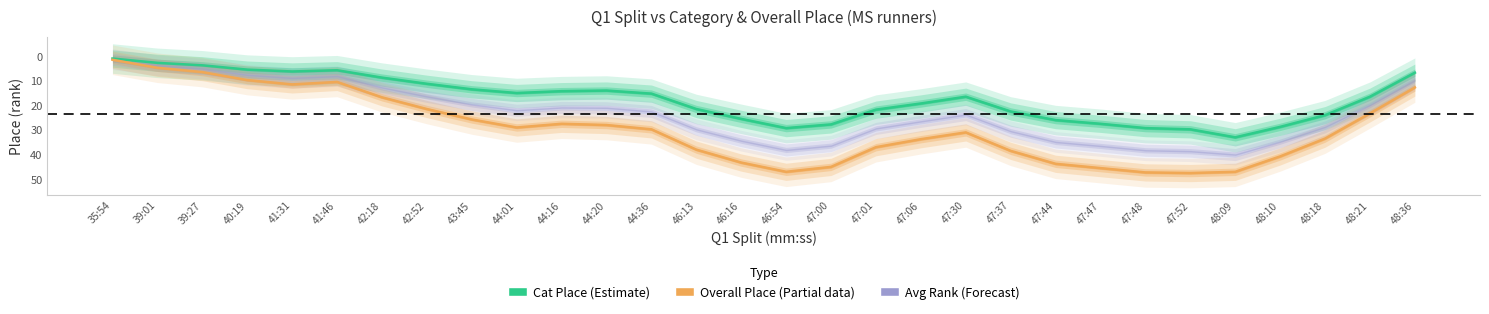

Is it true that cat_place equals 5 at 22?

False